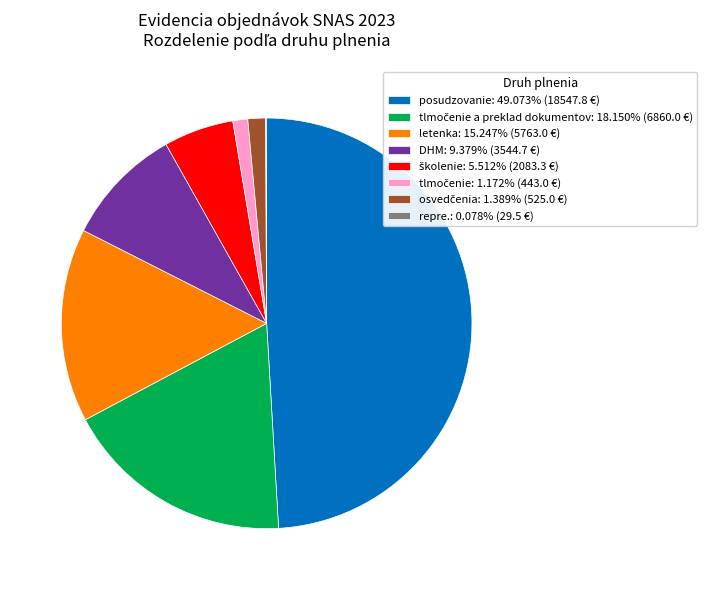

What is the ratio of the value at posudzovanie: 49.073% (18547.8 €) to the value at letenka: 15.247% (5763.0 €)?

3.2